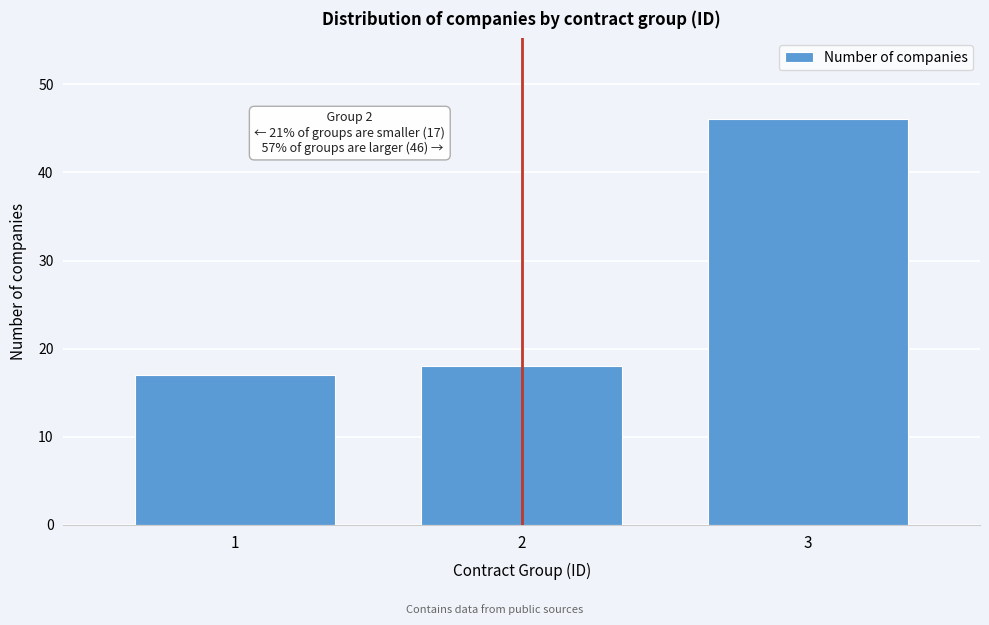

Reading left to right, what are all the values shown in this chart?

17	18	46